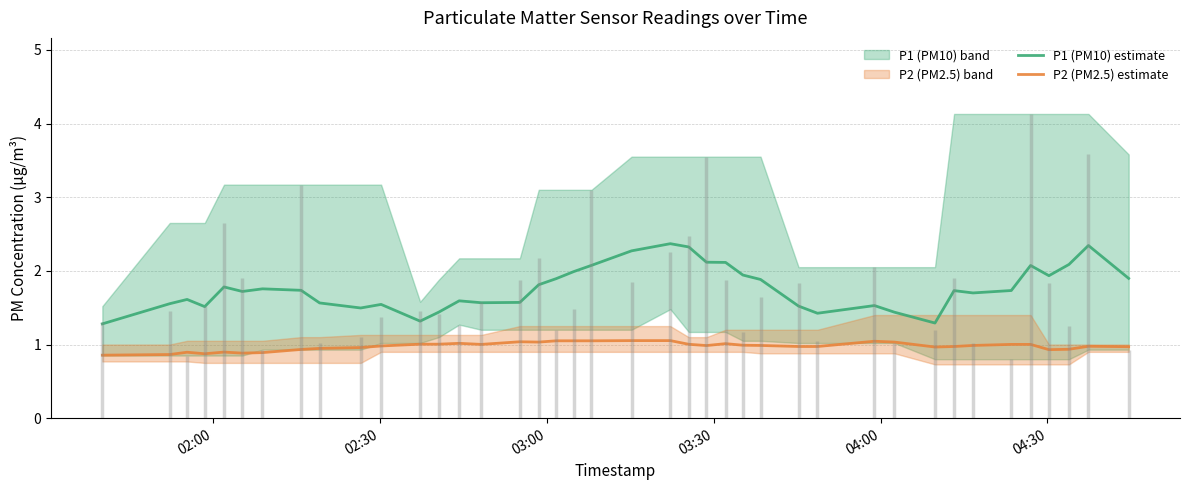

At how many categories does at least one series exceed 1?

40